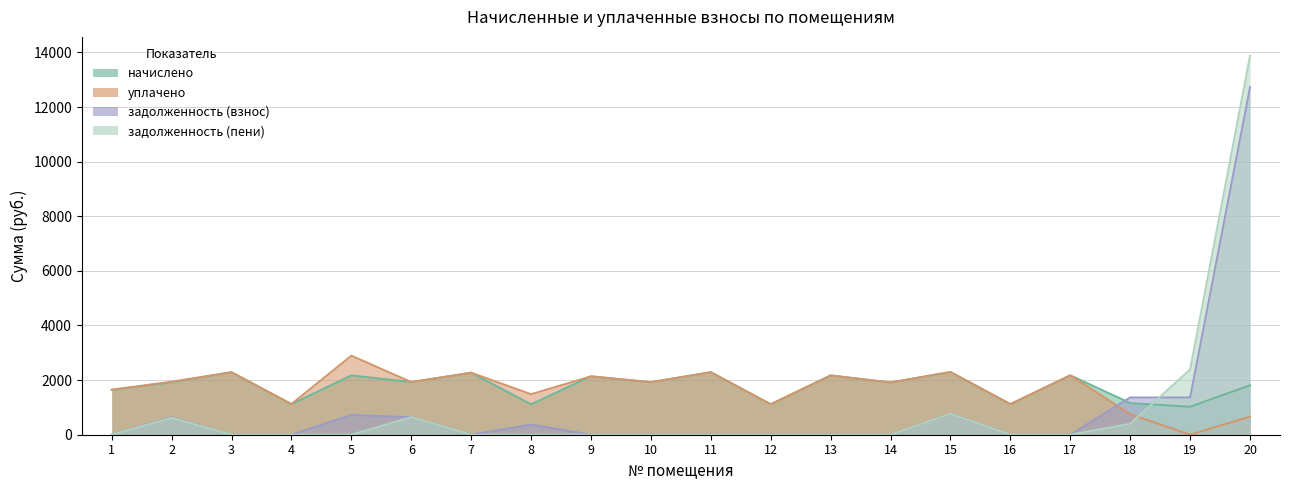

What is the greatest value displayed?

13875.7